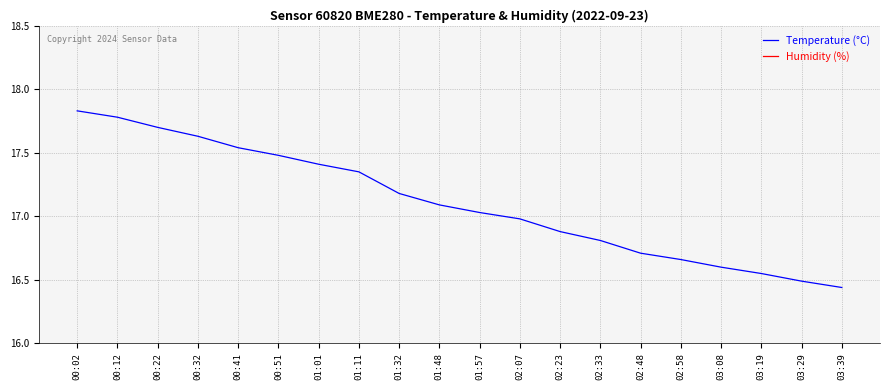

Reading left to right, list all the values displayed in this chart.

Temperature (°C): 00:02=17.8	00:12=17.8	00:22=17.7	00:32=17.6	00:41=17.5	00:51=17.5	01:01=17.4	01:11=17.4	01:32=17.2	01:48=17.1	01:57=17.0	02:07=17.0	02:23=16.9	02:33=16.8	02:48=16.7	02:58=16.7	03:08=16.6	03:19=16.6	03:29=16.5	03:39=16.4
Humidity (%): 00:02=49.0	00:12=49.0	00:22=49.2	00:32=49.1	00:41=49.3	00:51=48.9	01:01=49.4	01:11=49.1	01:32=49.4	01:48=49.4	01:57=50.1	02:07=49.9	02:23=50.0	02:33=49.9	02:48=50.3	02:58=50.3	03:08=50.1	03:19=50.1	03:29=50.7	03:39=50.3